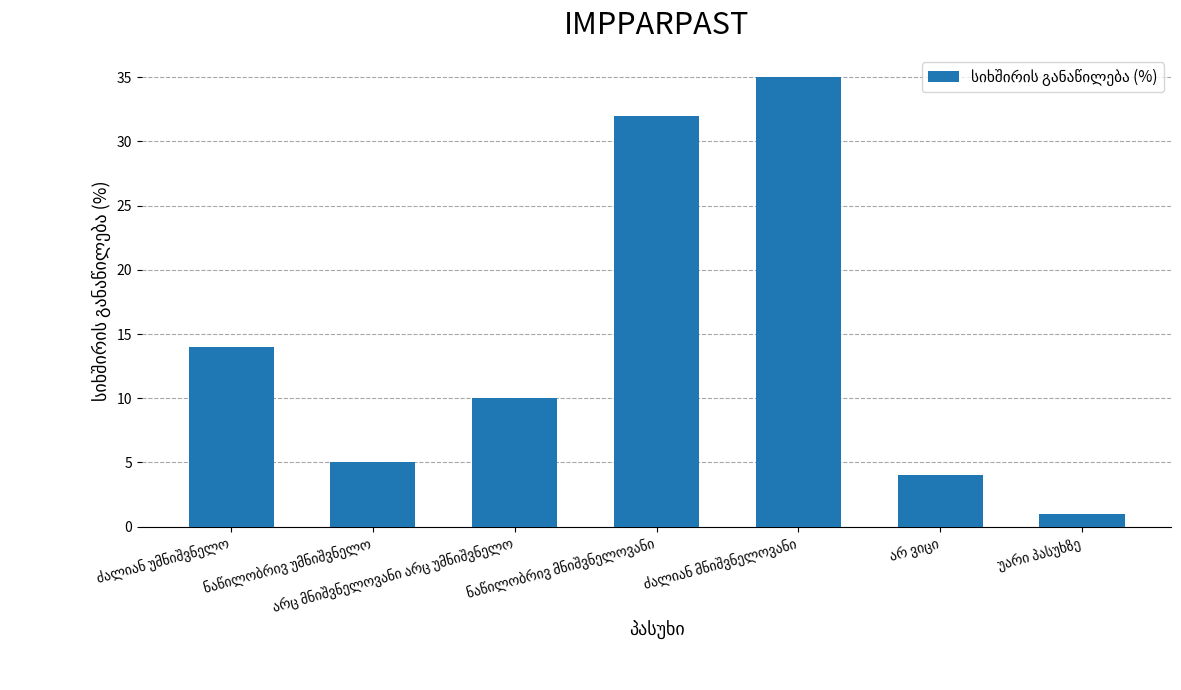

What is the value of the 7th bar from the left?

1